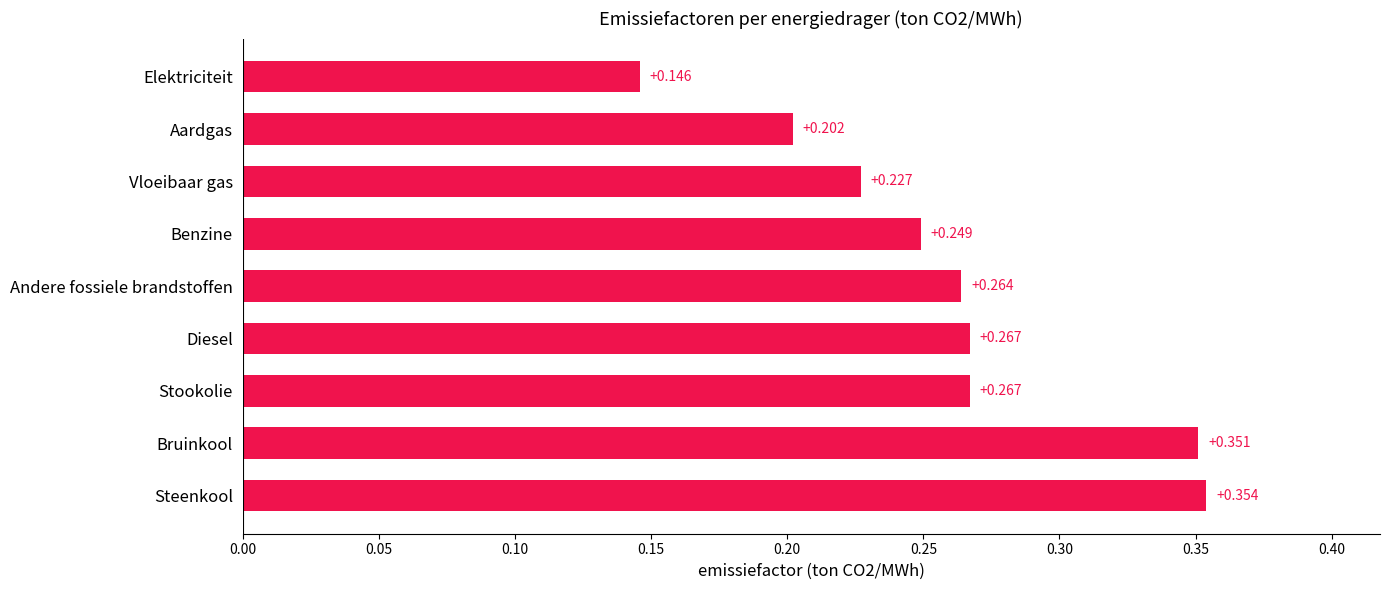

Which has a higher value, Steenkool or Andere fossiele brandstoffen?

Steenkool